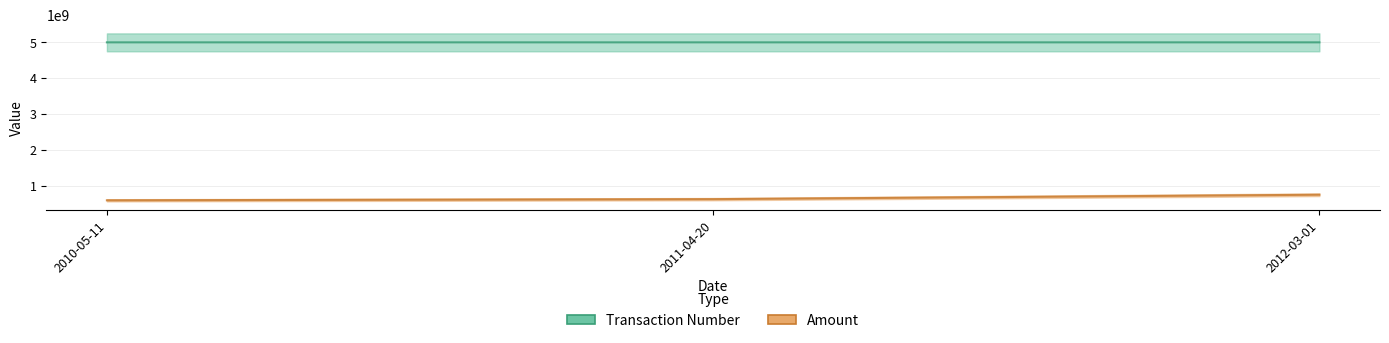

At how many categories does at least one series exceed 1920610468?

3